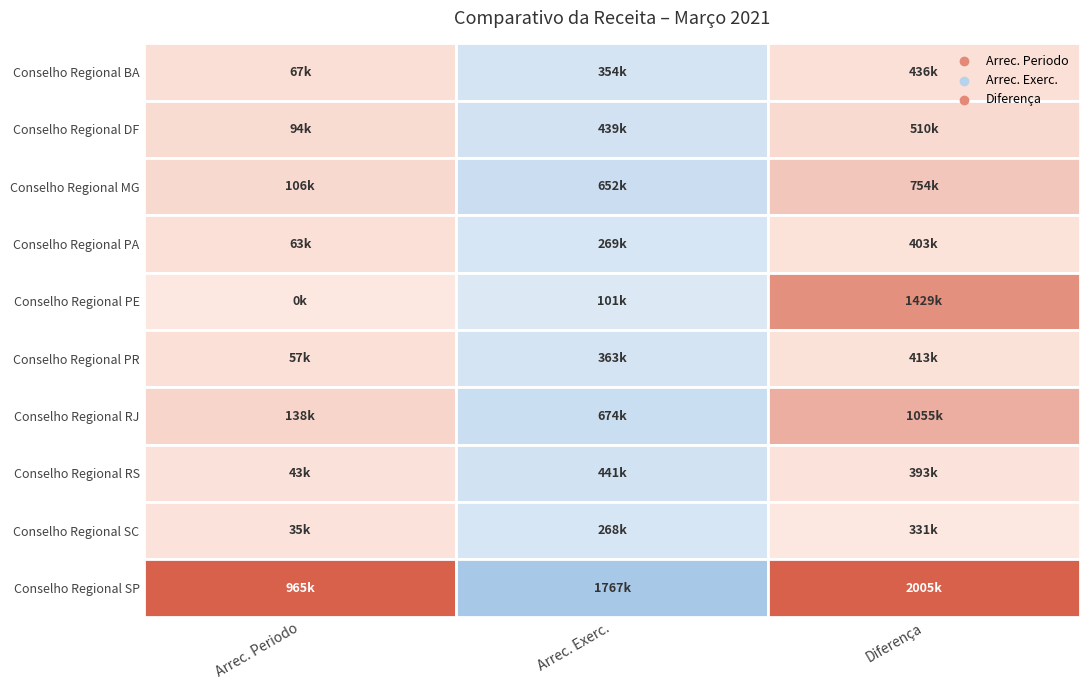

How many values in the Conselho Regional DF series are below 438590?

1